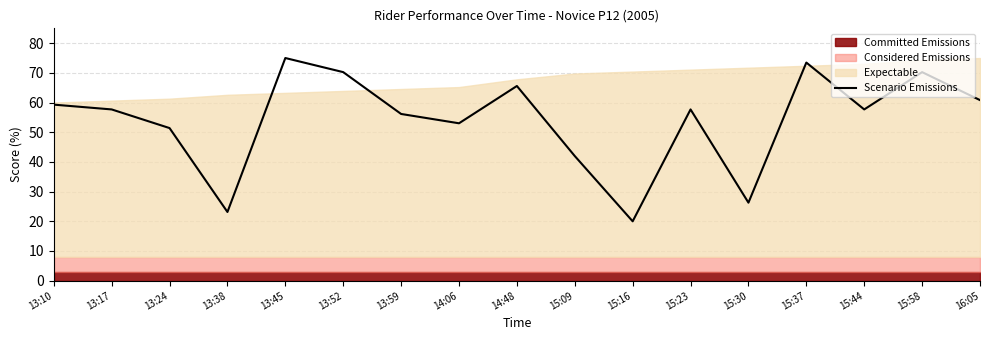

What is the label of the 8th point from the left?

14:06